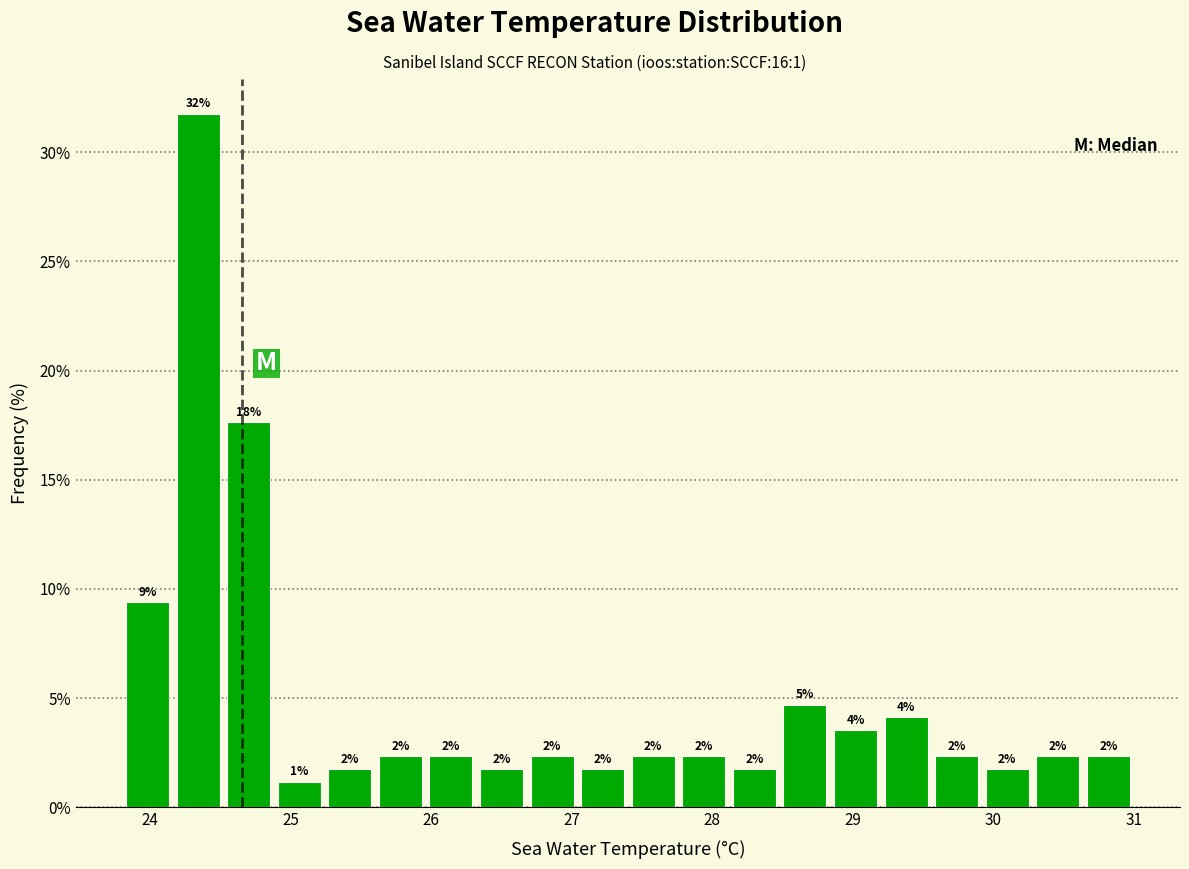

Around what value on the x-axis is the tallest bar? Give the approximate position of its centre, as read against the axis.

24.3